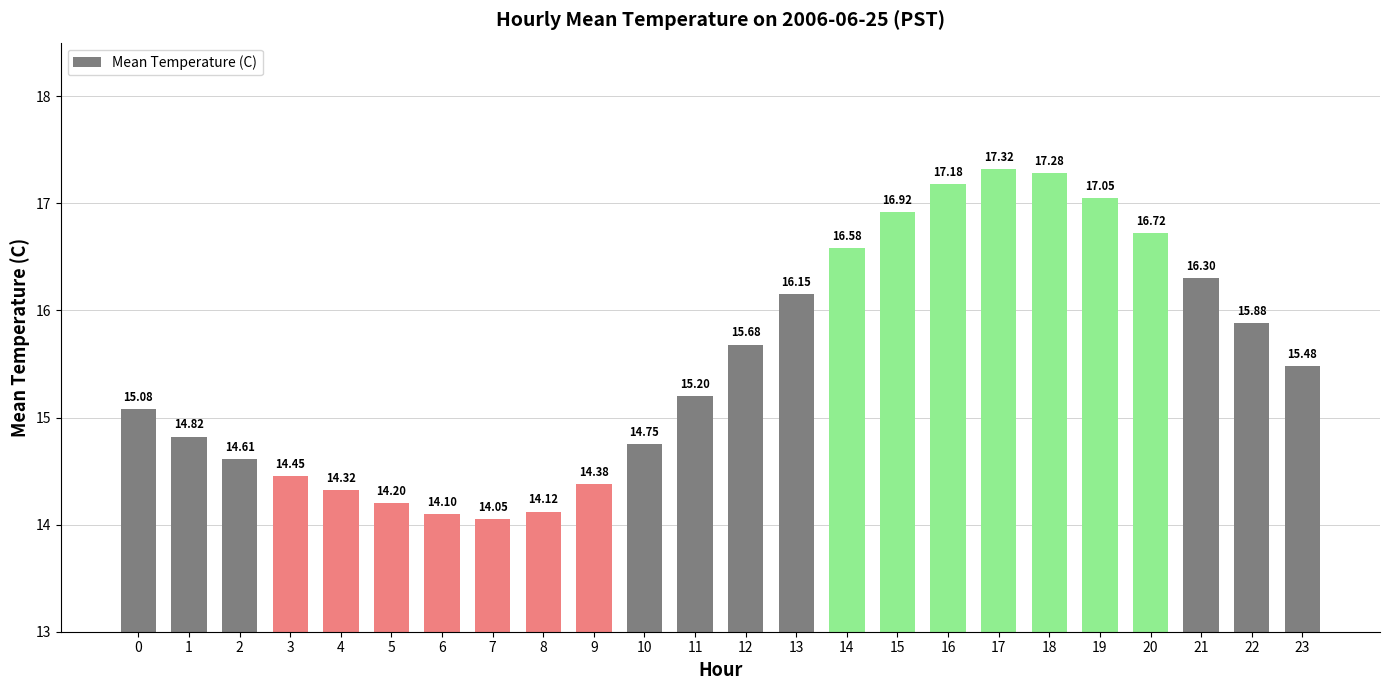

List the labels in order of value, largest first.

17, 18, 16, 19, 15, 20, 14, 21, 13, 22, 12, 23, 11, 0, 1, 10, 2, 3, 9, 4, 5, 8, 6, 7